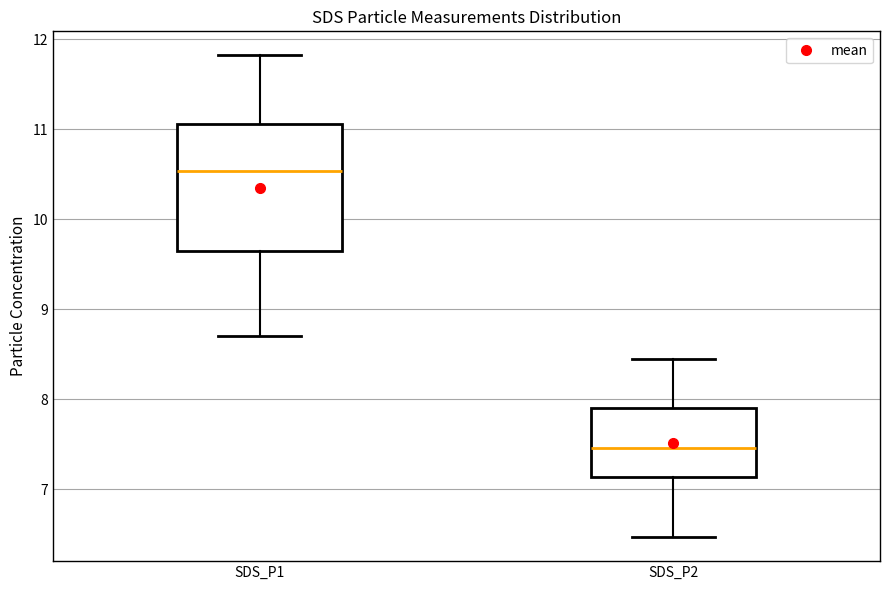

Where does the upper whisker of the box for SDS_P1 end on the y-axis? The values are not printed on the chart, so give them approximately, as read against the axis.

11.8